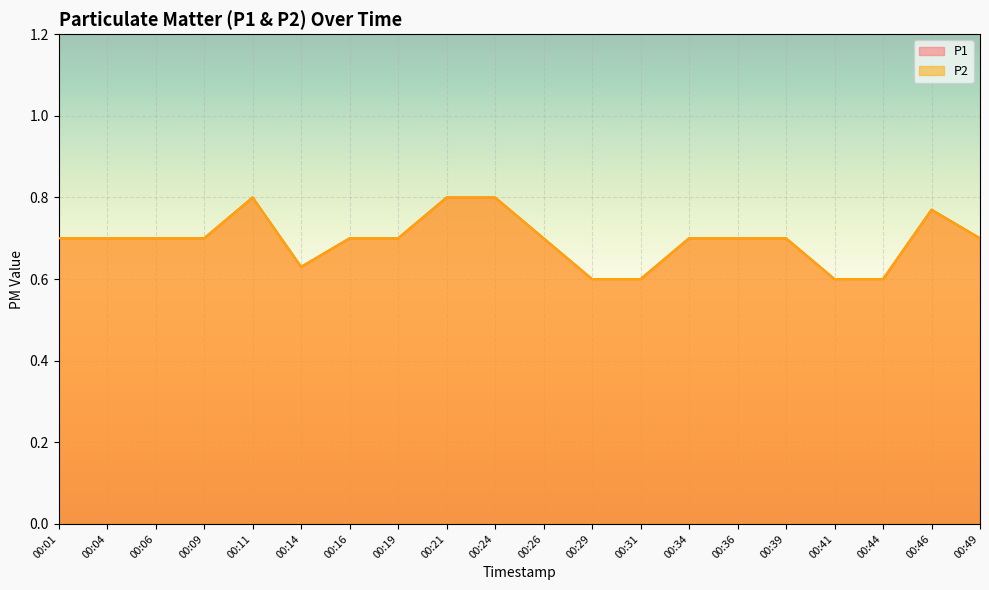

At how many categories does at least one series exceed 0?

20